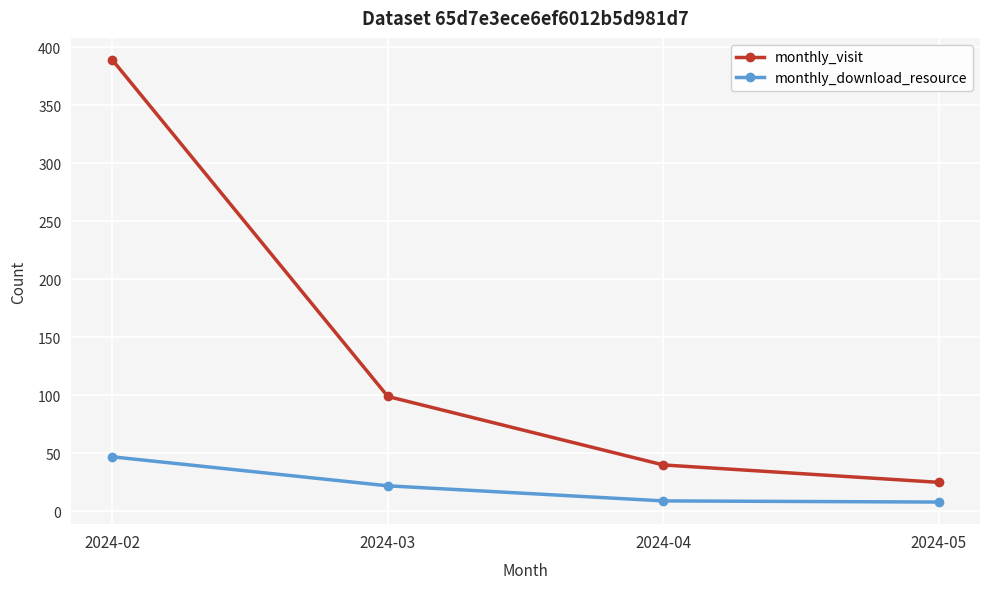

Between 2024-03 and 2024-05, which series saw the biggest shift?

monthly_visit